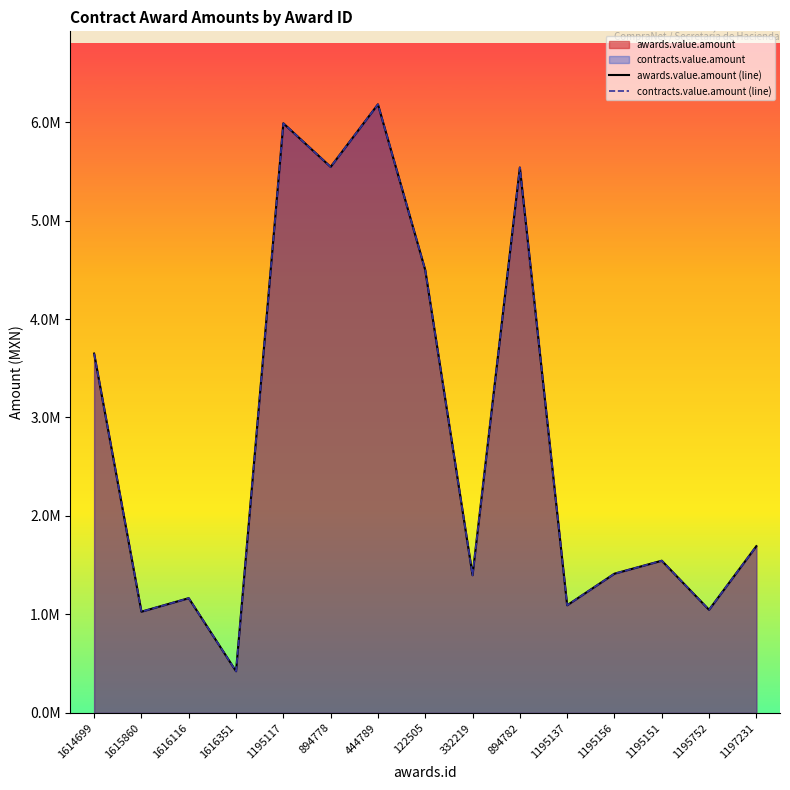

Which series has the widest spread of values?

awards.value.amount (line)